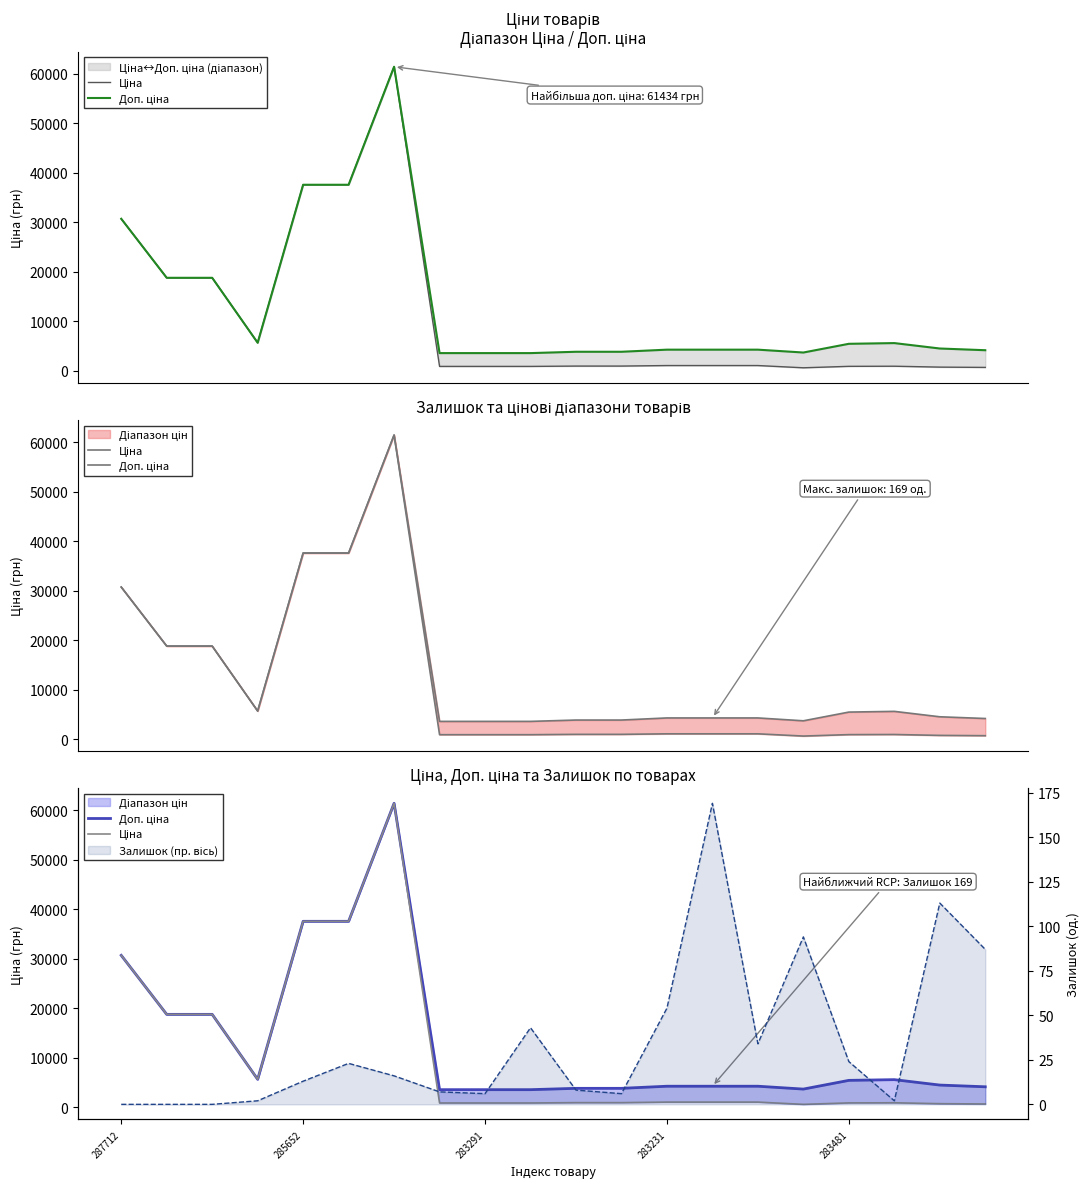

What position from the left is 6?

7